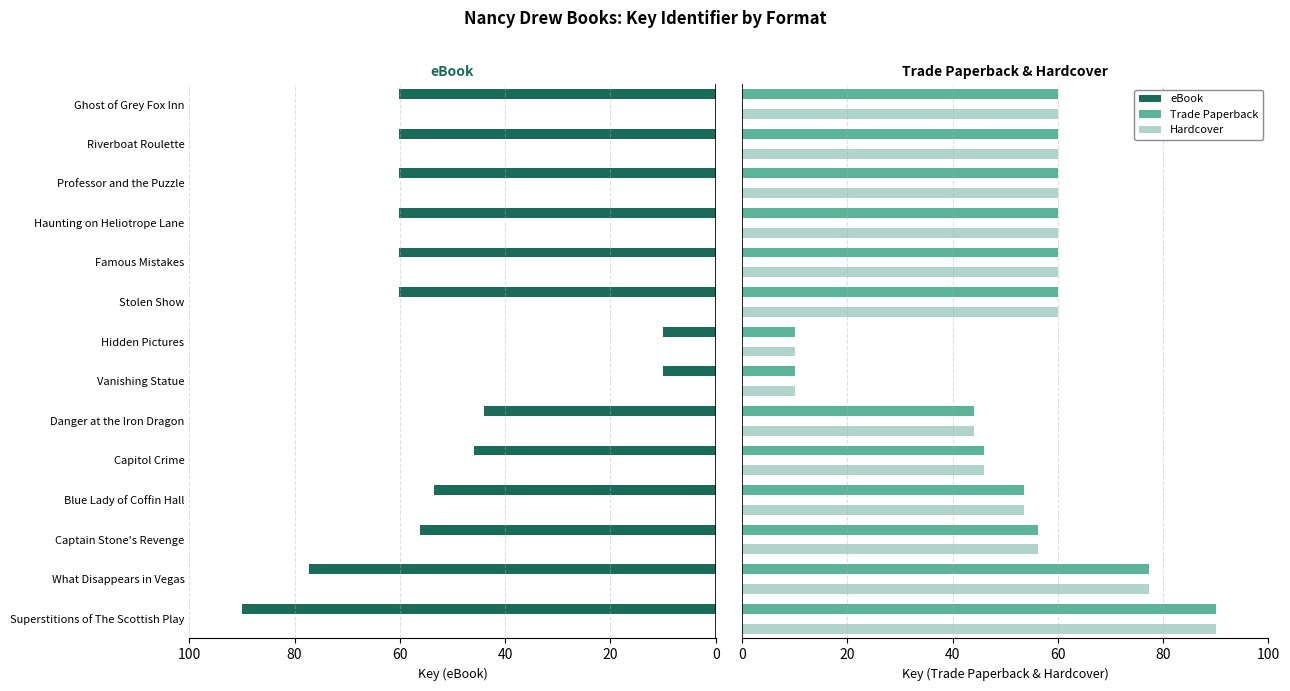

Which series has the largest range (max minus min)?

eBook